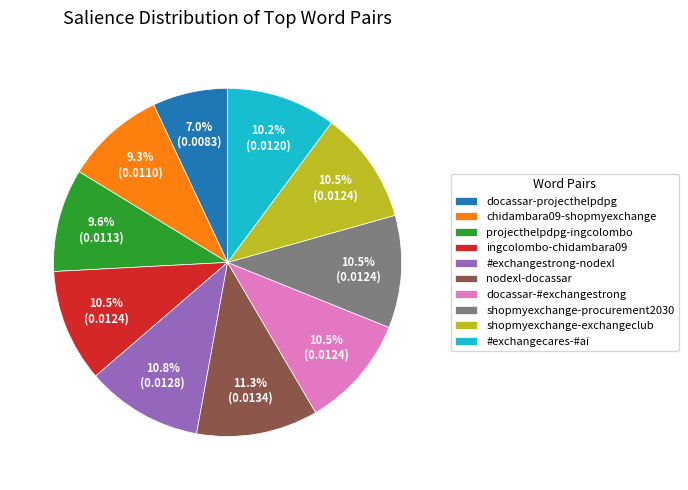

Is it true that ingcolombo-chidambara09 is 20% of the pie?

False